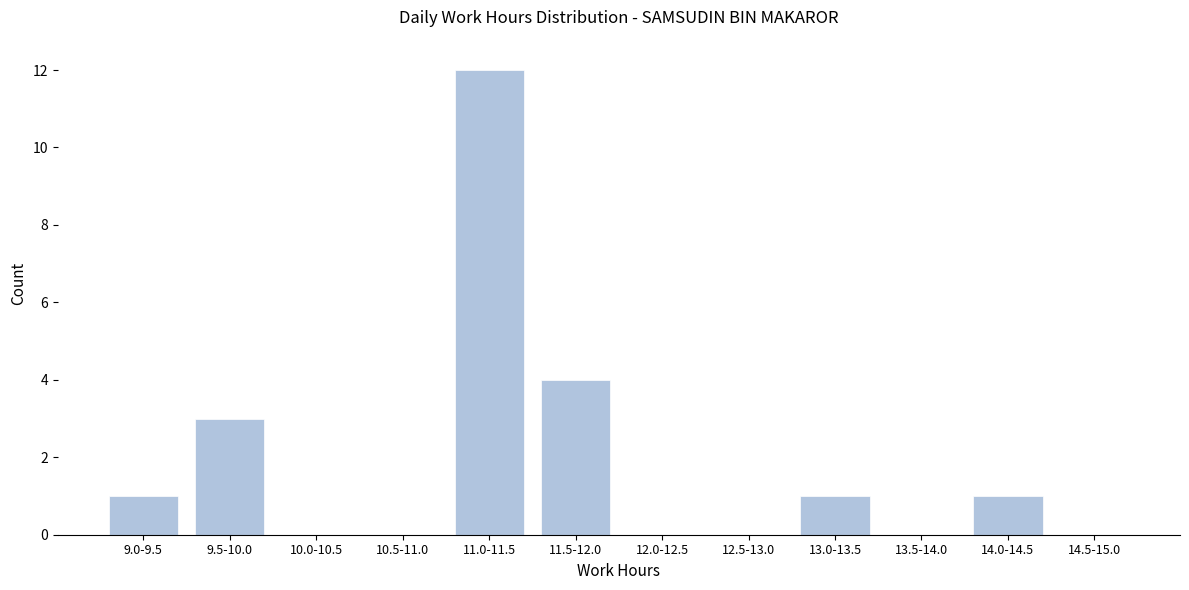

Reading right to left, what are all the values shown in this chart?

14.5-15.0=0	14.0-14.5=1	13.5-14.0=0	13.0-13.5=1	12.5-13.0=0	12.0-12.5=0	11.5-12.0=4	11.0-11.5=12	10.5-11.0=0	10.0-10.5=0	9.5-10.0=3	9.0-9.5=1